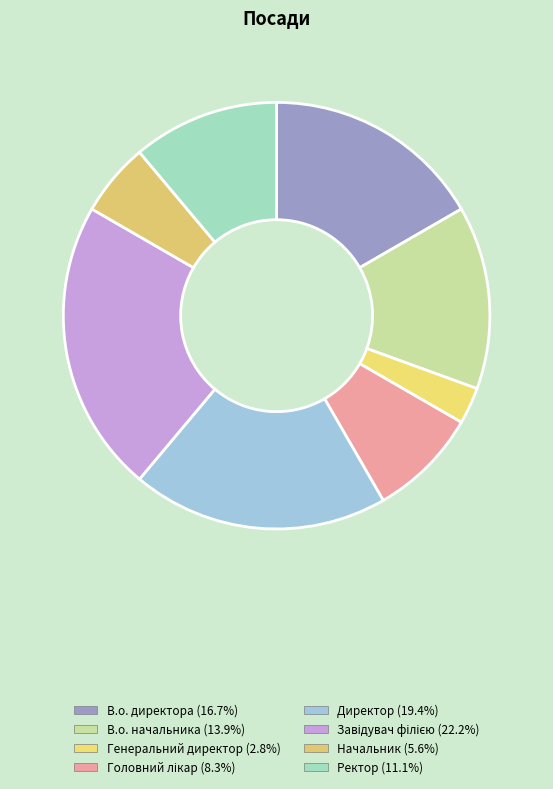

How many slices are in this pie chart?

8